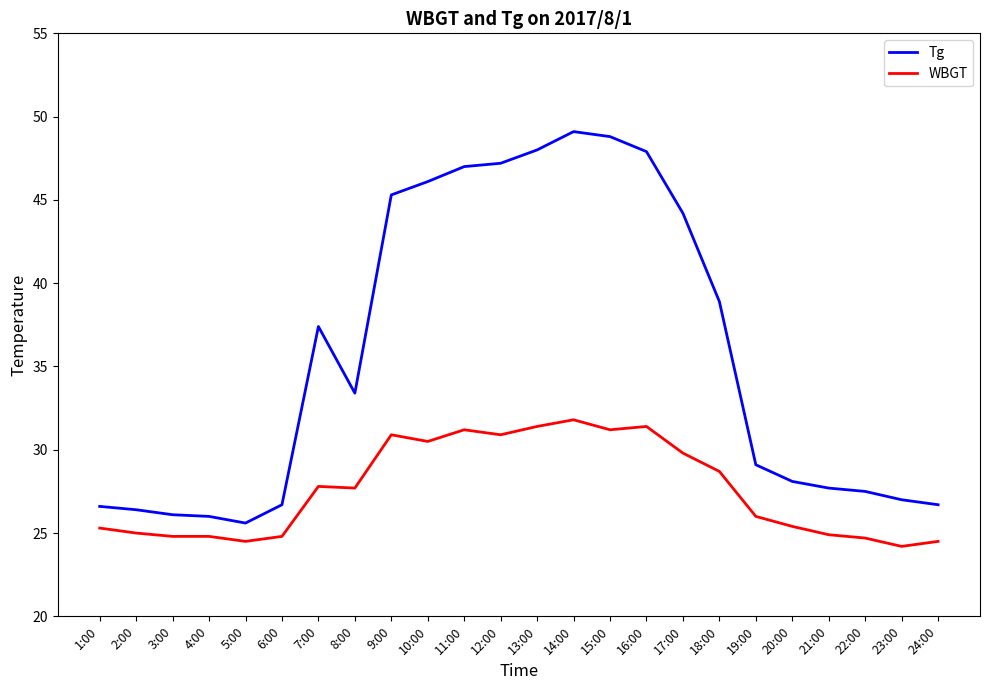

Rank the series by their average value, from lowest to highest.

WBGT, Tg